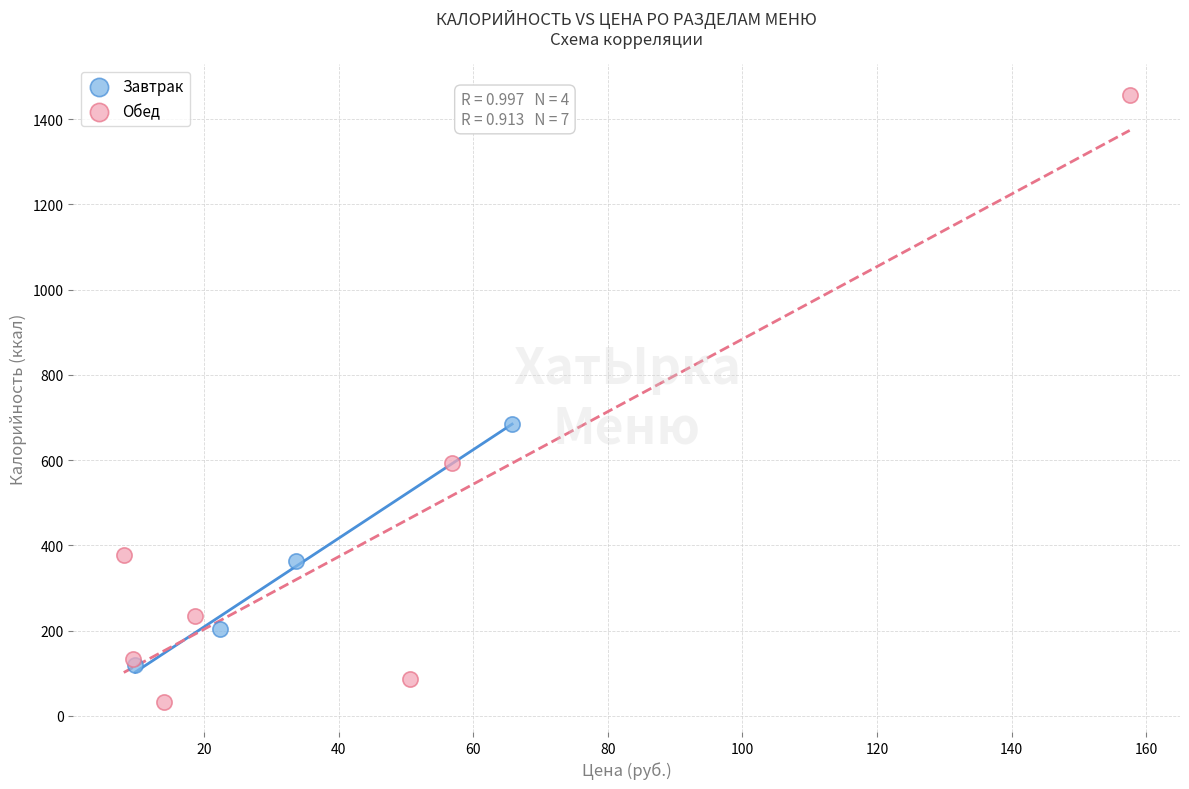

Which series reaches the maximum Y coordinate?

Обед